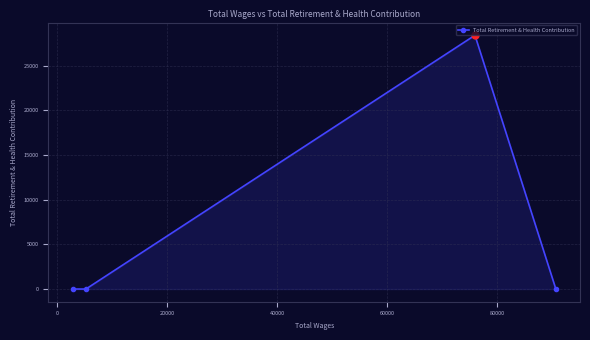

How many lines are shown in the chart?

1